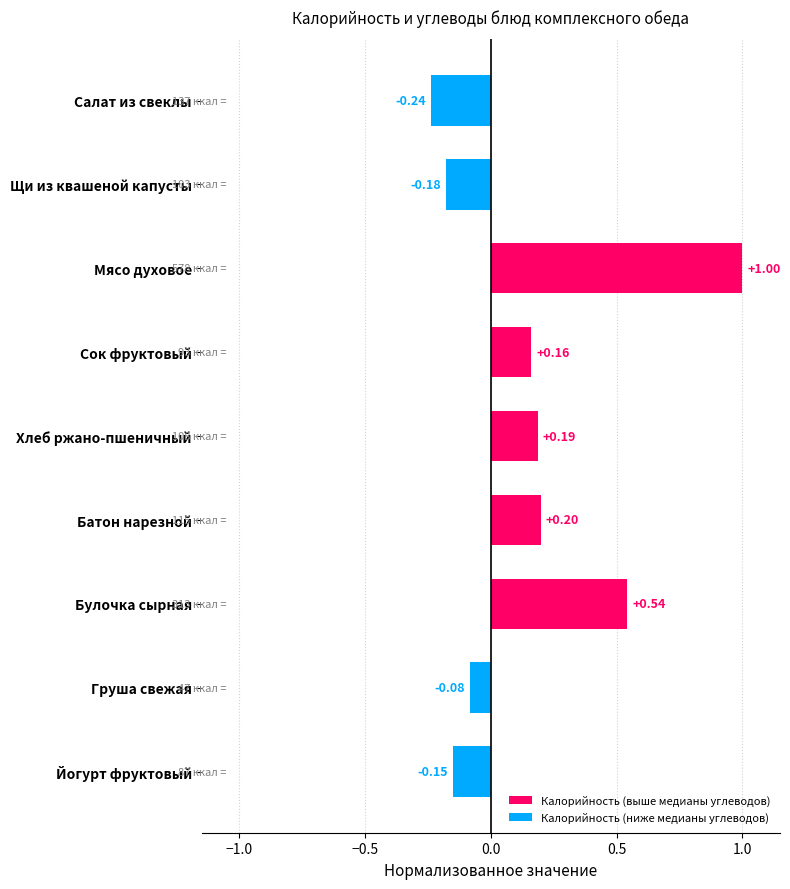

What is the greatest value displayed?

1.0